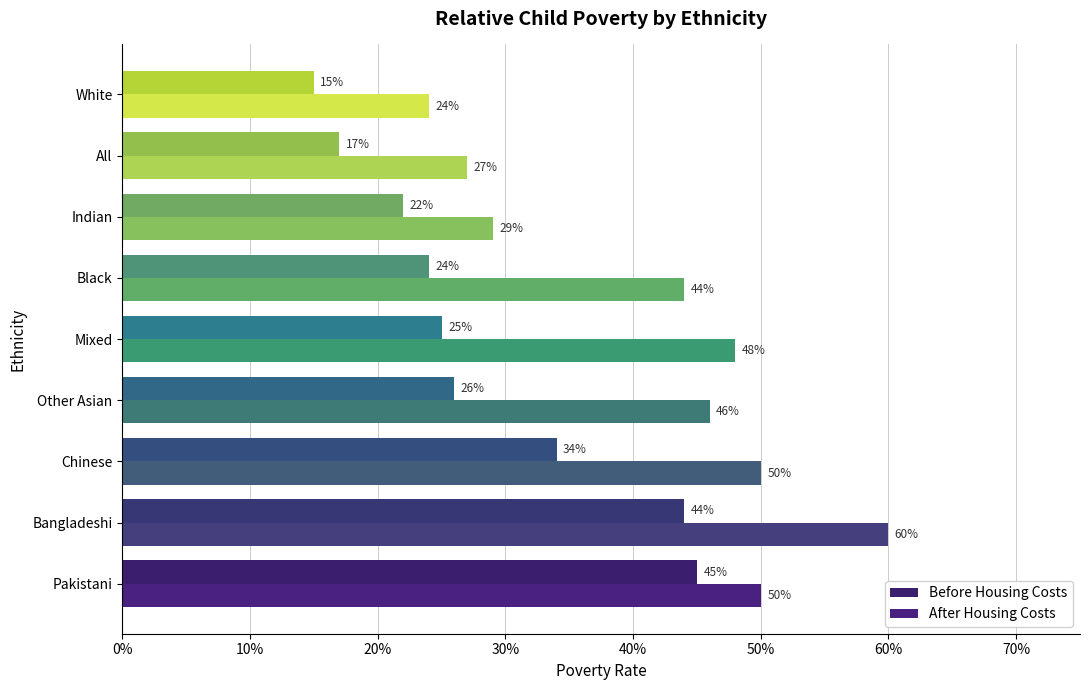

What is the label of the 6th bar from the left?

Black